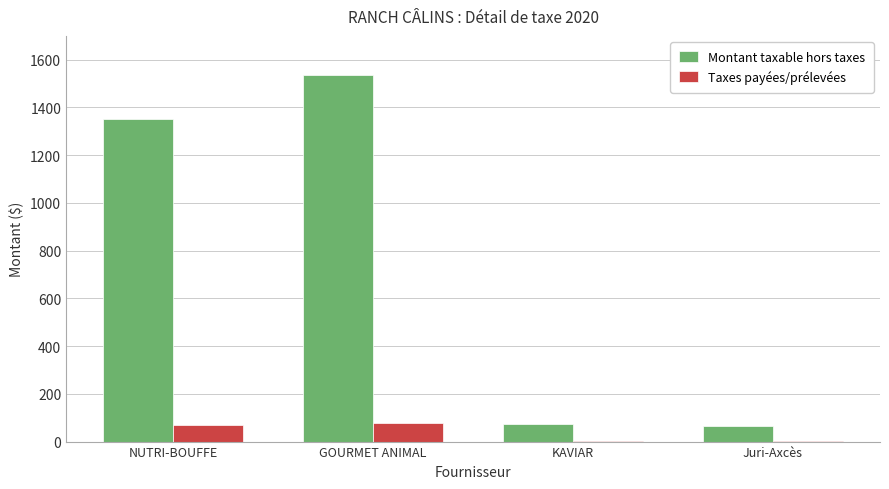

What is the sum of all Taxes payées/prélevées values?

151.4